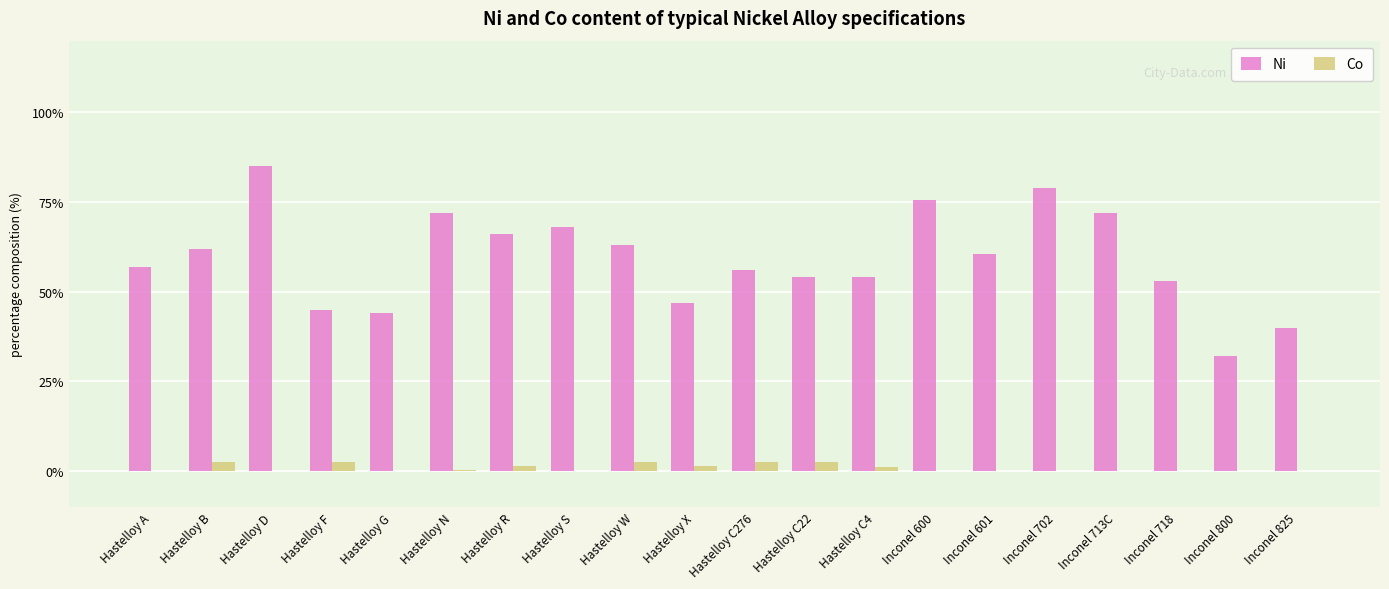

Which series changed the most between Hastelloy W and Inconel 713C?

Ni